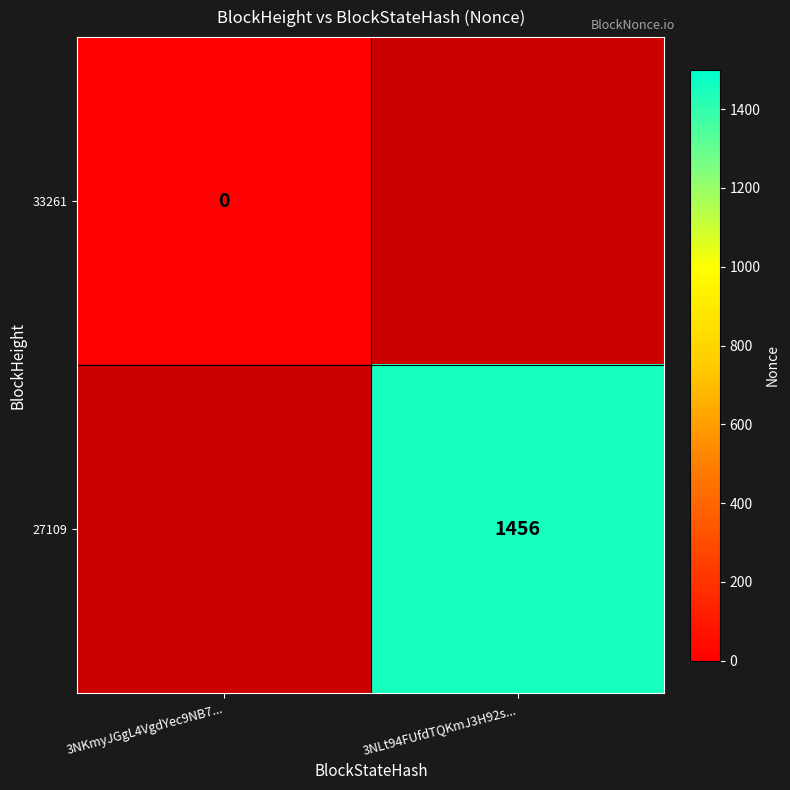

At how many categories does at least one series exceed 678?

1